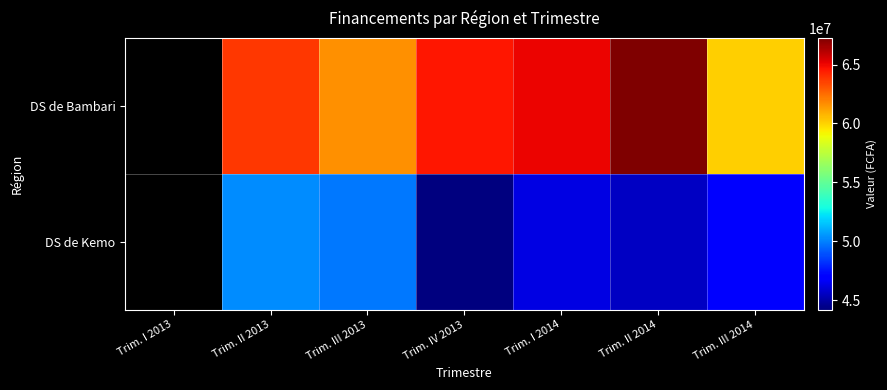

What is the sum of the DS de Bambari values at Trim. III 2013 and Trim. IV 2013?

126176839.0